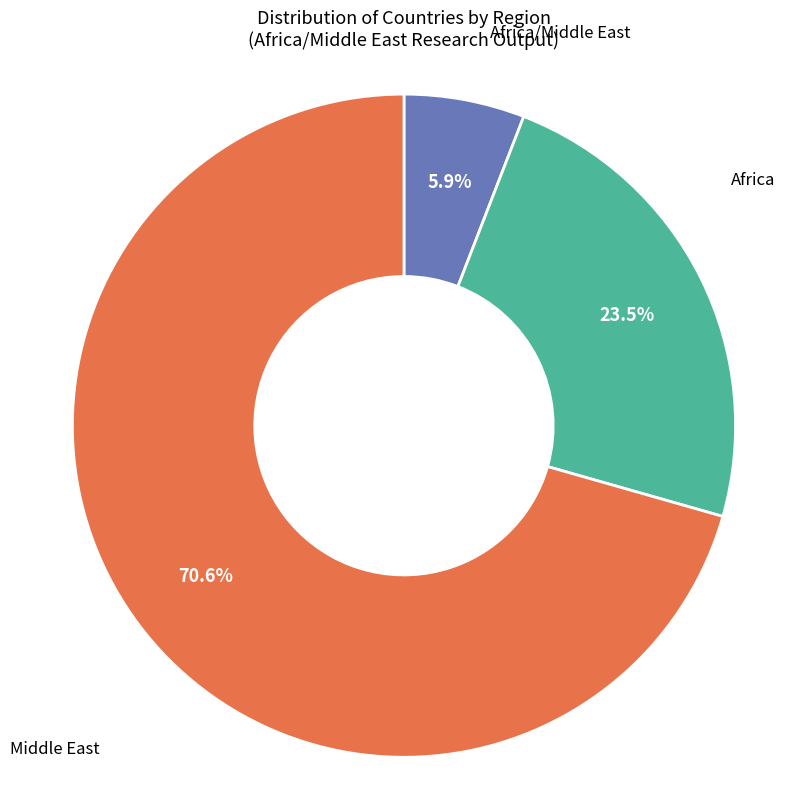

What is the largest slice in the pie chart?

Middle East